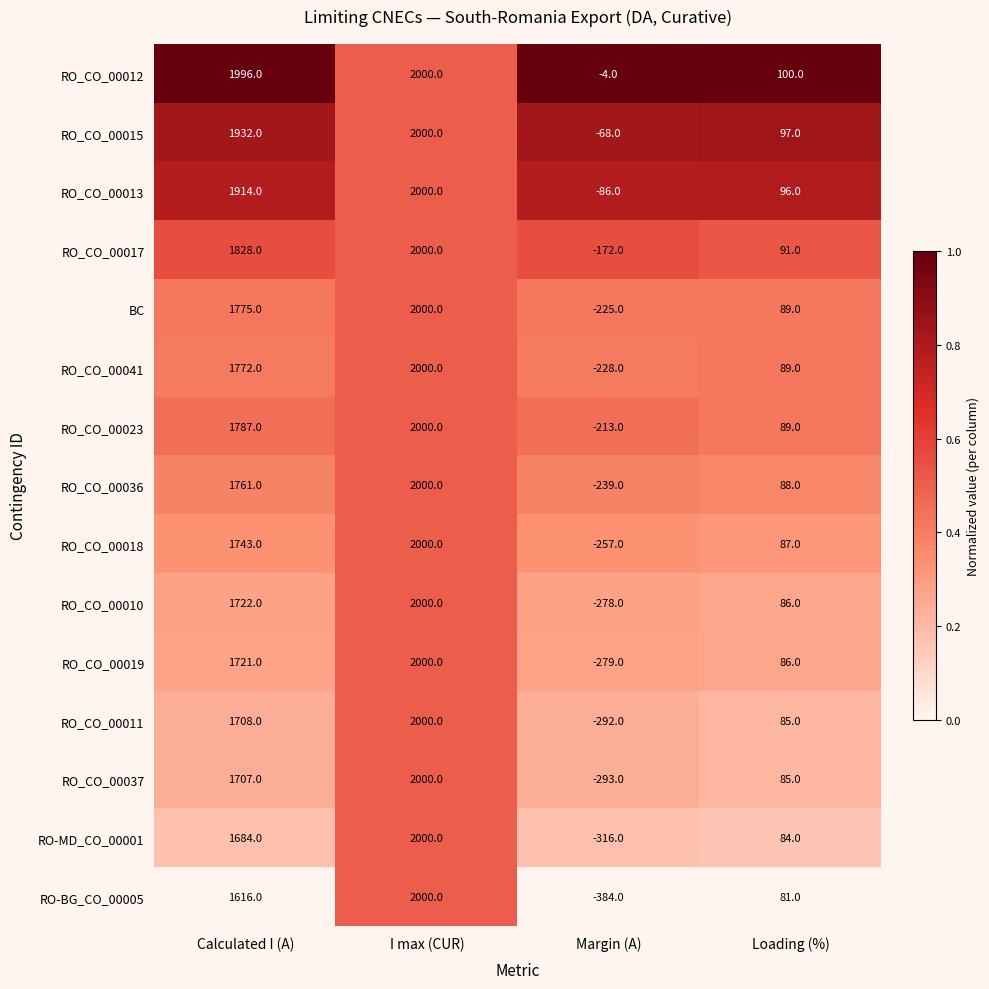

Between Calculated I (A) and I max (CUR), which series saw the biggest shift?

RO-BG_CO_00005